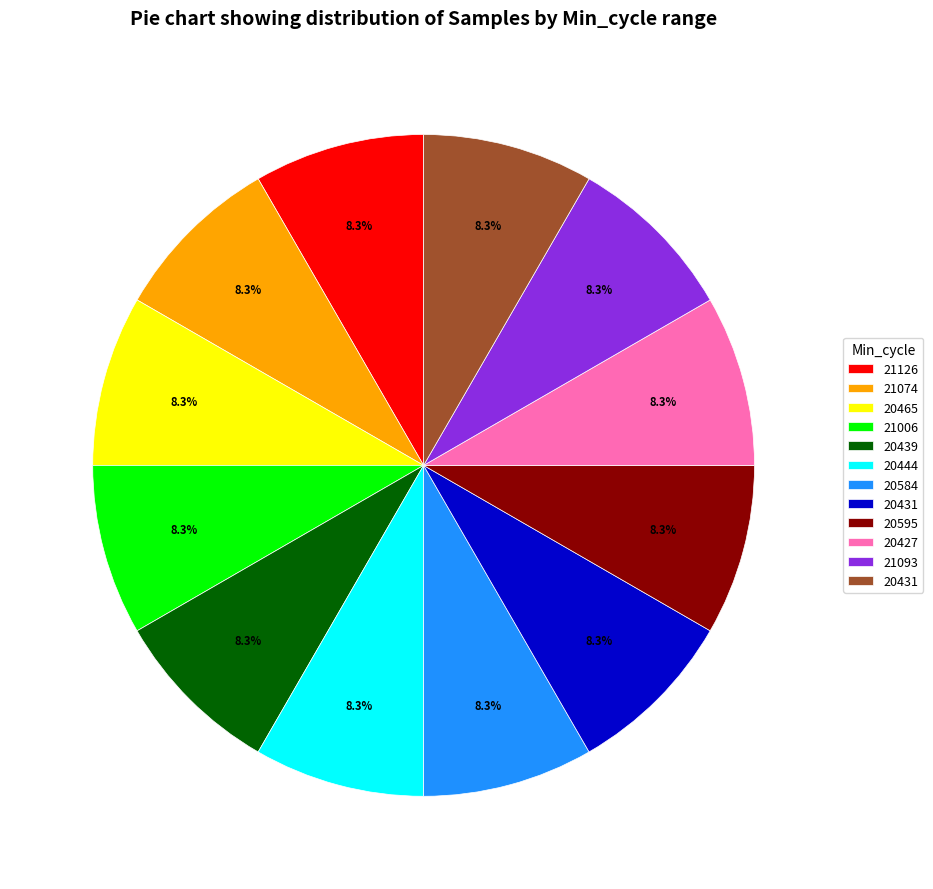

Is there a majority slice in this chart?

No